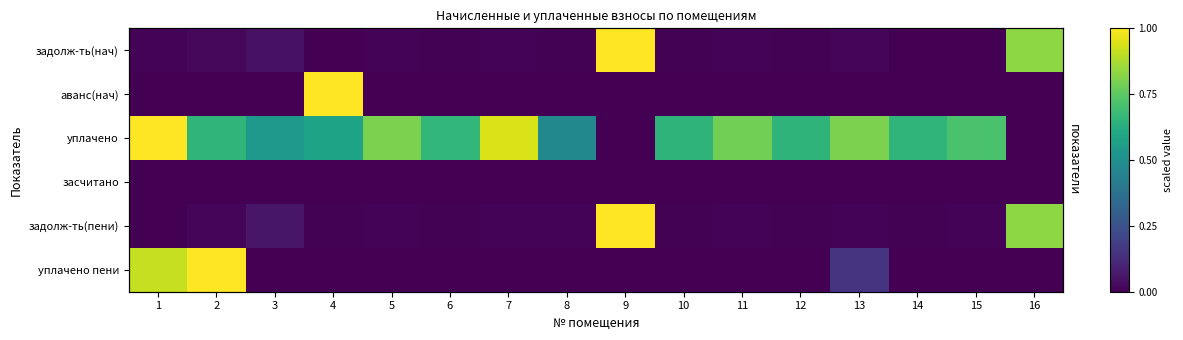

The value of row_4 at 4 is 0.0. True or false?

True